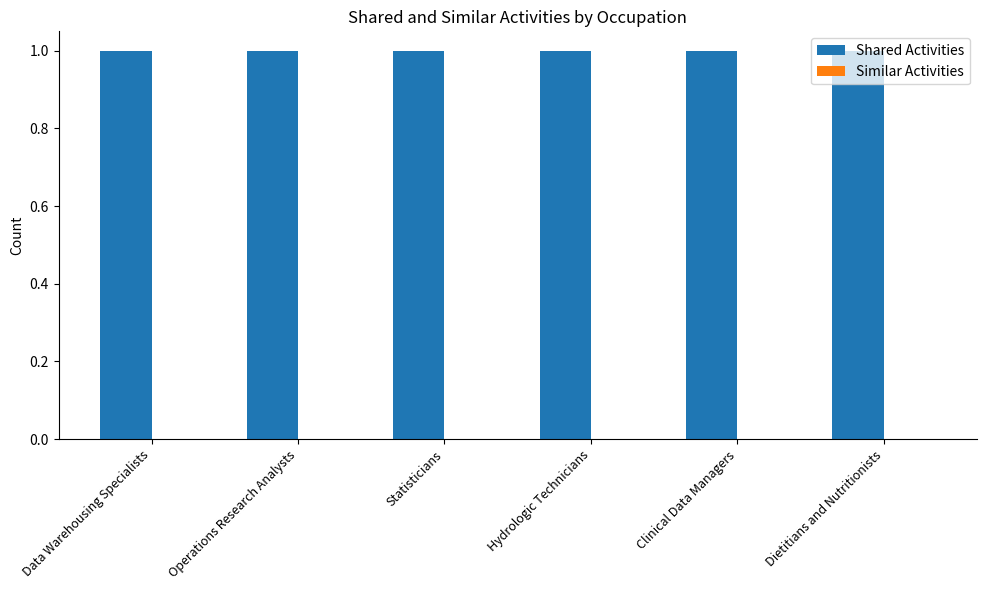

What is the value of the Shared Activities bar at the 1st from the left?

1